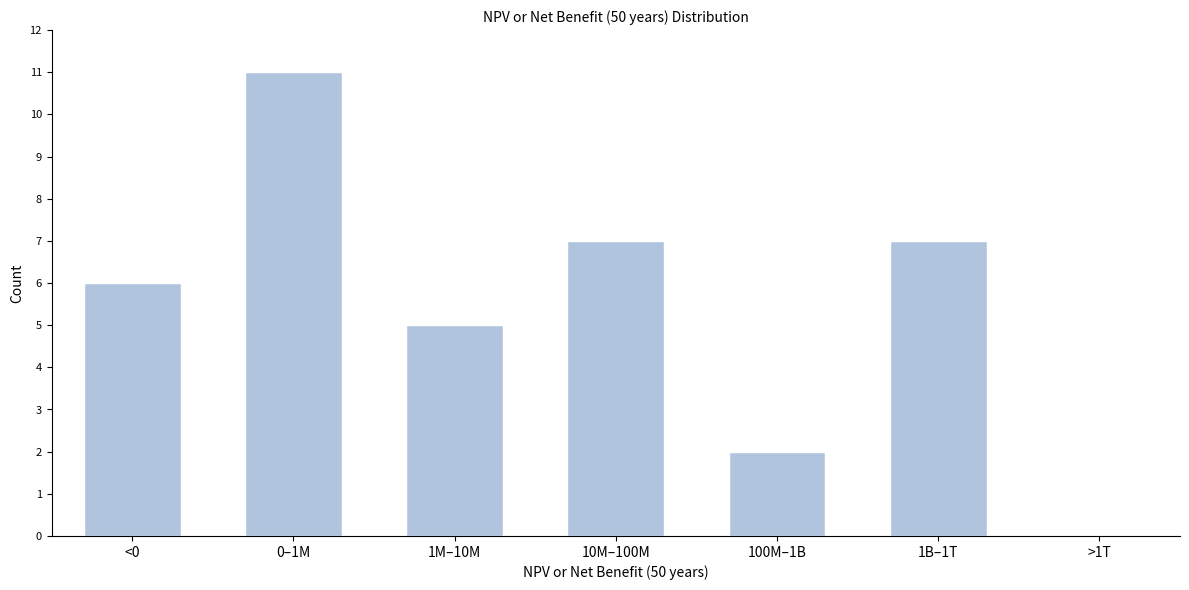

Reading right to left, list all the values displayed in this chart.

>1T=0	1B–1T=7	100M–1B=2	10M–100M=7	1M–10M=5	0–1M=11	<0=6